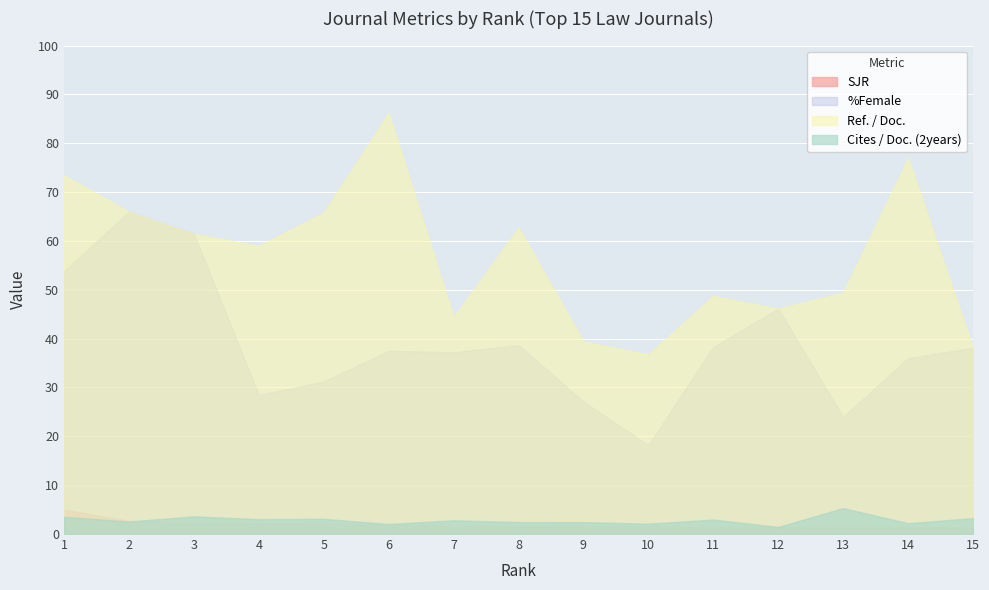

Rank the series by their maximum value, from highest to lowest.

Ref. / Doc., %Female, Cites / Doc. (2years), SJR